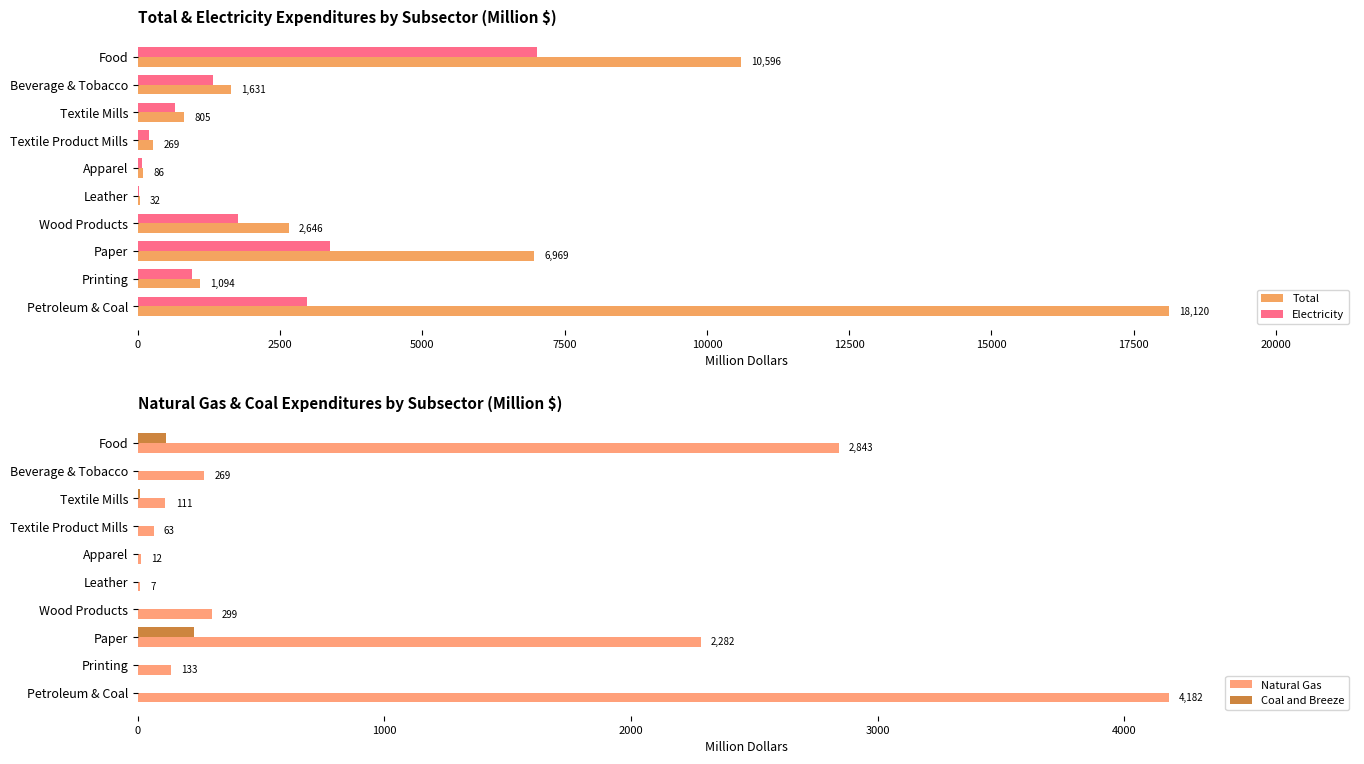

Rank the series by their average value, from highest to lowest.

Total, Electricity, Natural Gas, Coal and Breeze